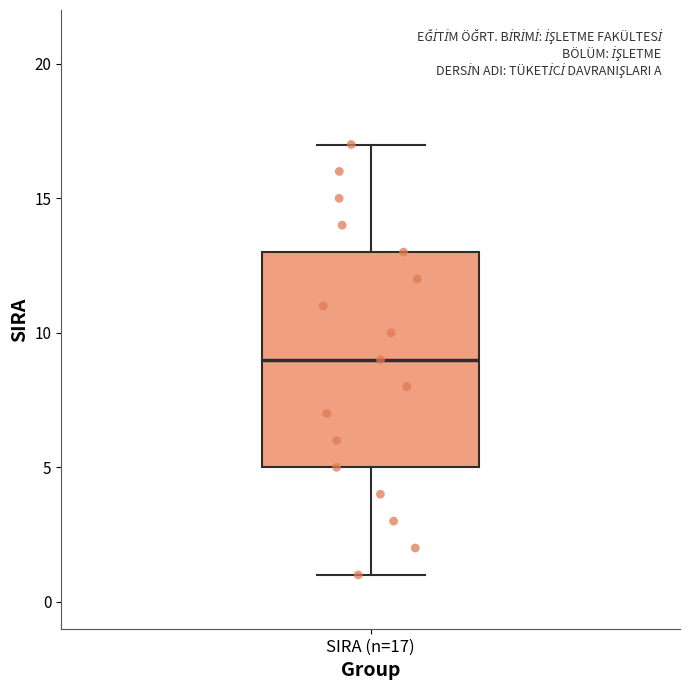

Transcribe this box plot: give where the median line is, the range the box spans, and where the two whiskers end, as read against the y-axis. The values are not printed on the chart, so give them approximately, as read against the axis.

median 9, box 5 to 13, whiskers 1 to 17